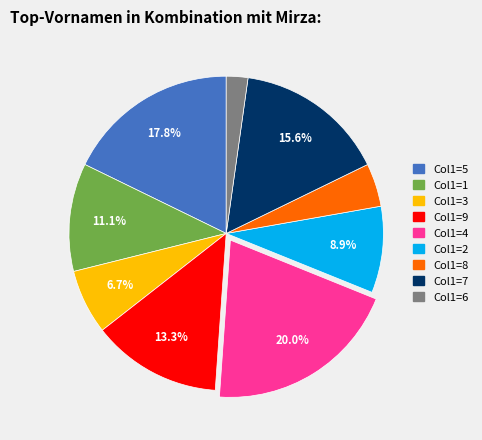

Is there any slice that represents more than half of the pie?

No